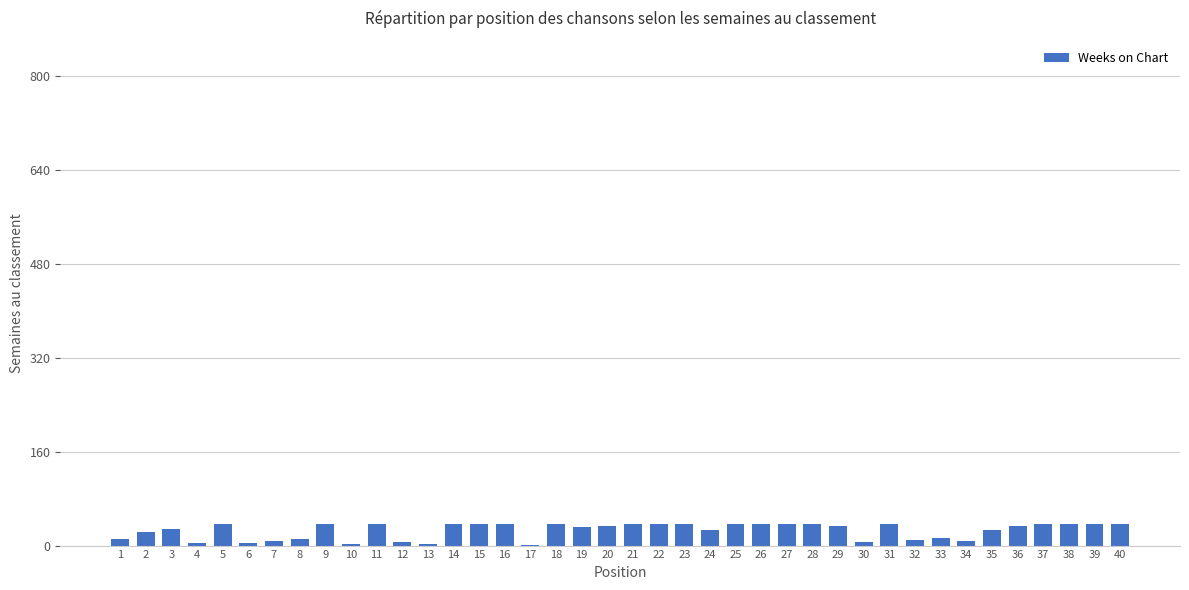

What is the change in value from 13 to 27?

+34